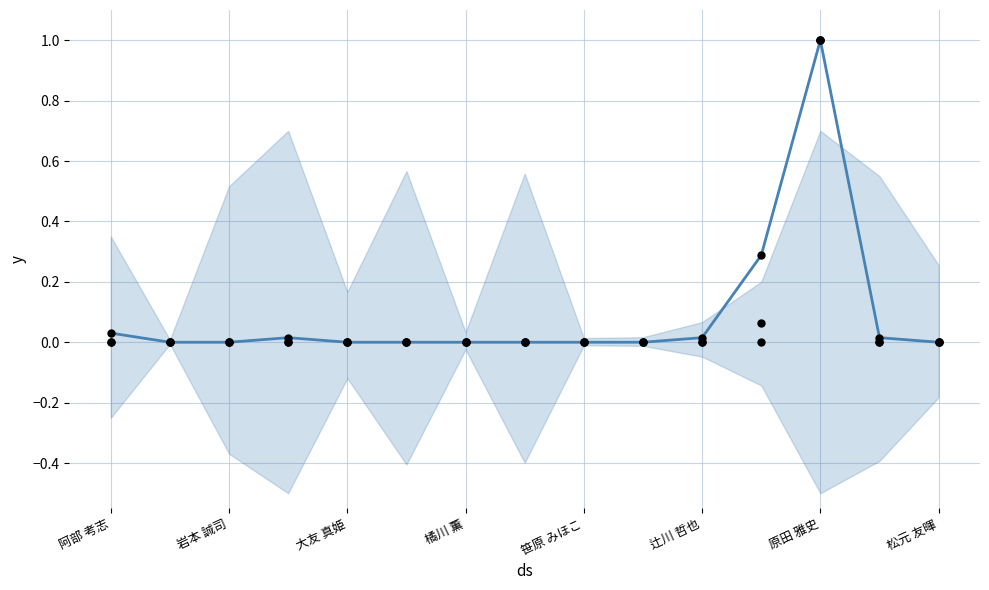

Which series contains the lowest Y value?

著作合計